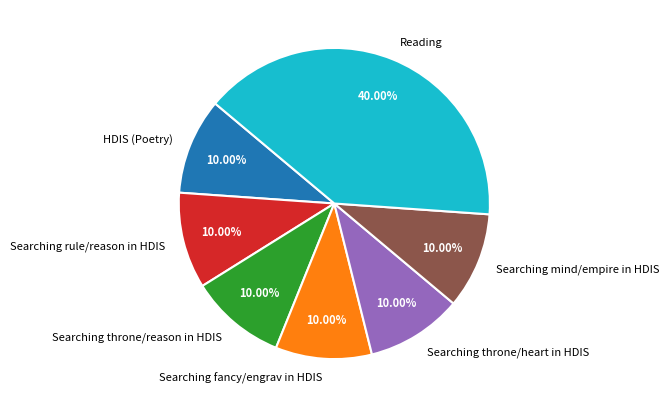

Is the sum of Searching rule/reason in HDIS and Searching throne/reason in HDIS greater than half?

No